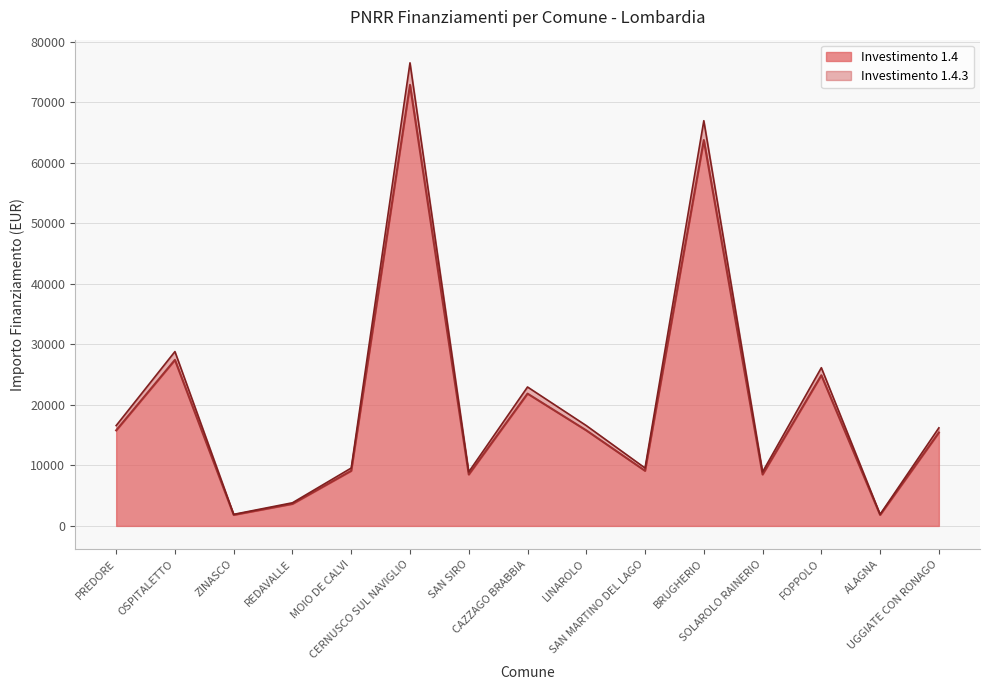

At which category does 1.4 reach its first local peak?

OSPITALETTO